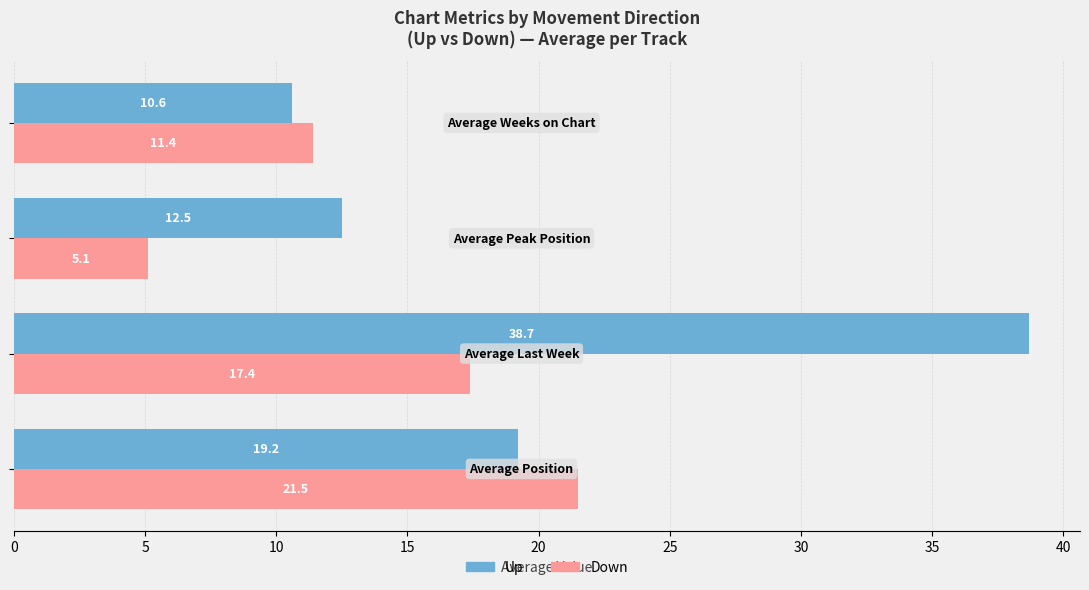

List the series in order of their peak value, lowest first.

Down, Up